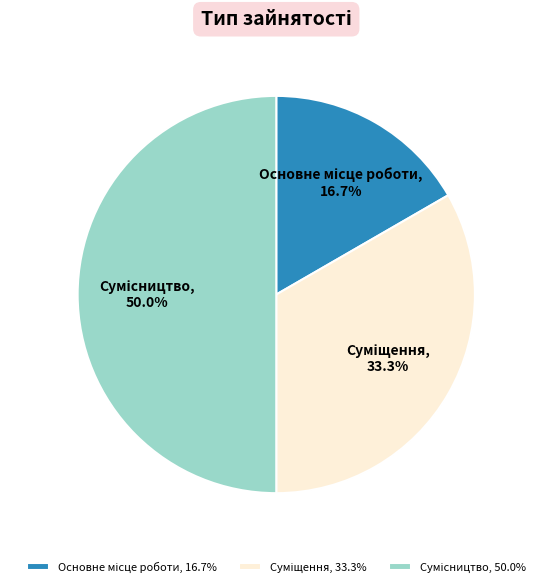

How many slices are in this pie chart?

3